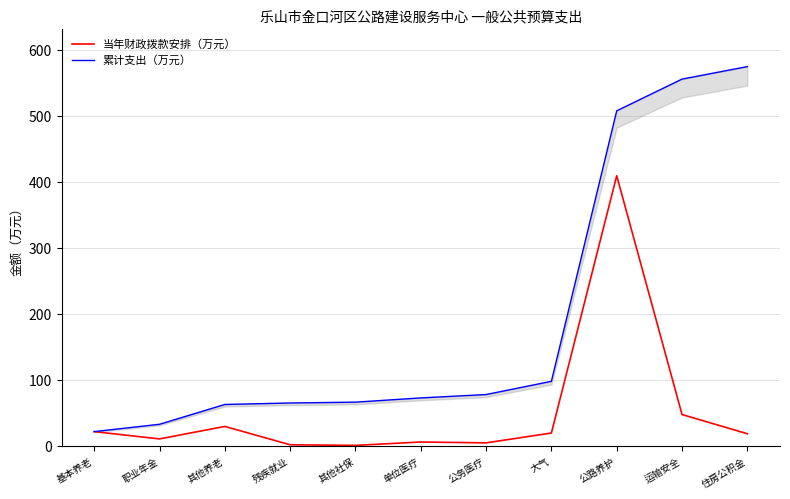

Reading left to right, extract all data points from this chart.

当年财政拨款安排（万元）: 基本养老=22.2	职业年金=11.1	其他养老=30.0	残疾就业=2.2	其他社保=1.3	单位医疗=6.4	公务医疗=5.1	大气=20.0	公路养护=409.5	运输安全=48.0	住房公积金=18.9
累计支出（万元）: 基本养老=22.2	职业年金=33.2	其他养老=63.2	残疾就业=65.5	其他社保=66.8	单位医疗=73.2	公务医疗=78.3	大气=98.3	公路养护=507.8	运输安全=555.8	住房公积金=574.7